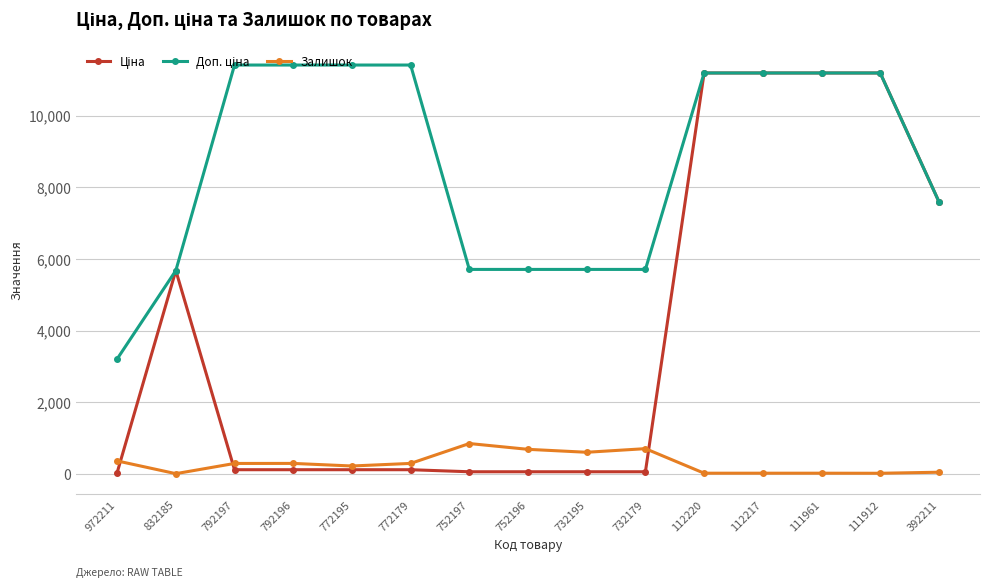

What is the difference between the Залишок values at 792197 and 112220?

272.0